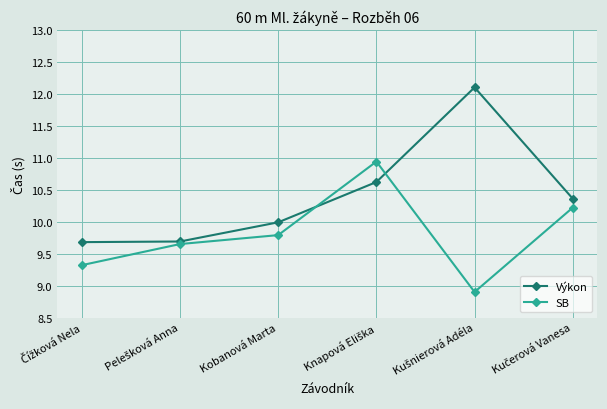

How many data points does each series have?

6